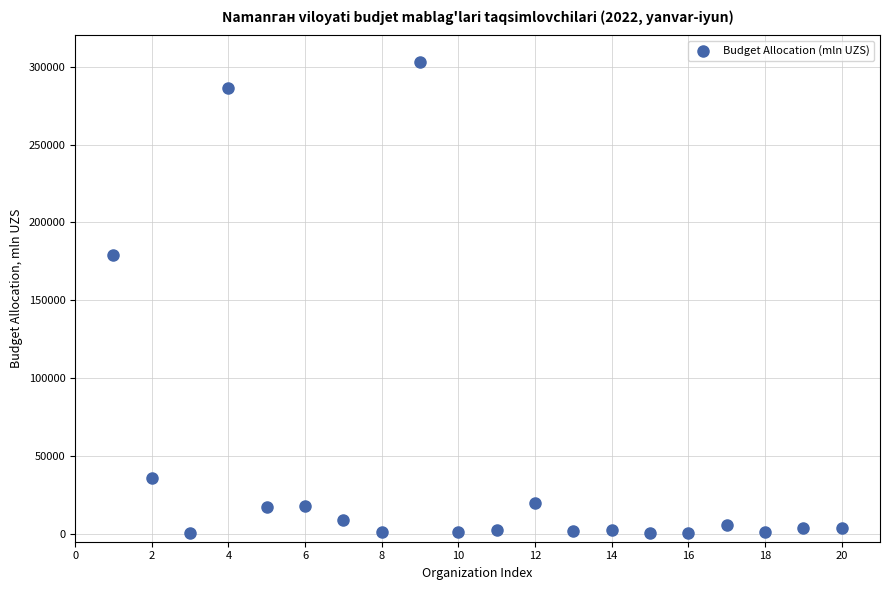

What is the range of Y values (max minus min)?

302590.5